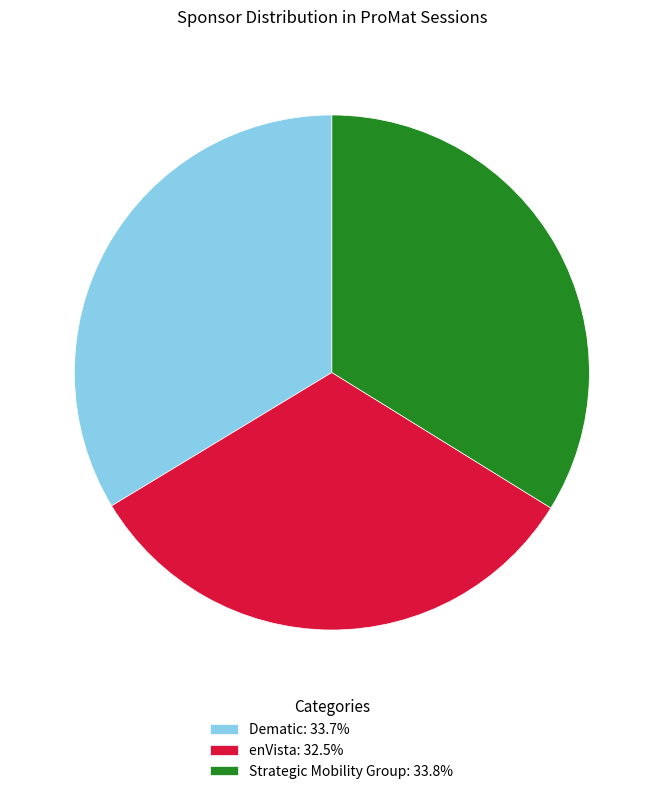

What is the ratio of the value at Dematic: 33.7% to the value at enVista: 32.5%?

1.0